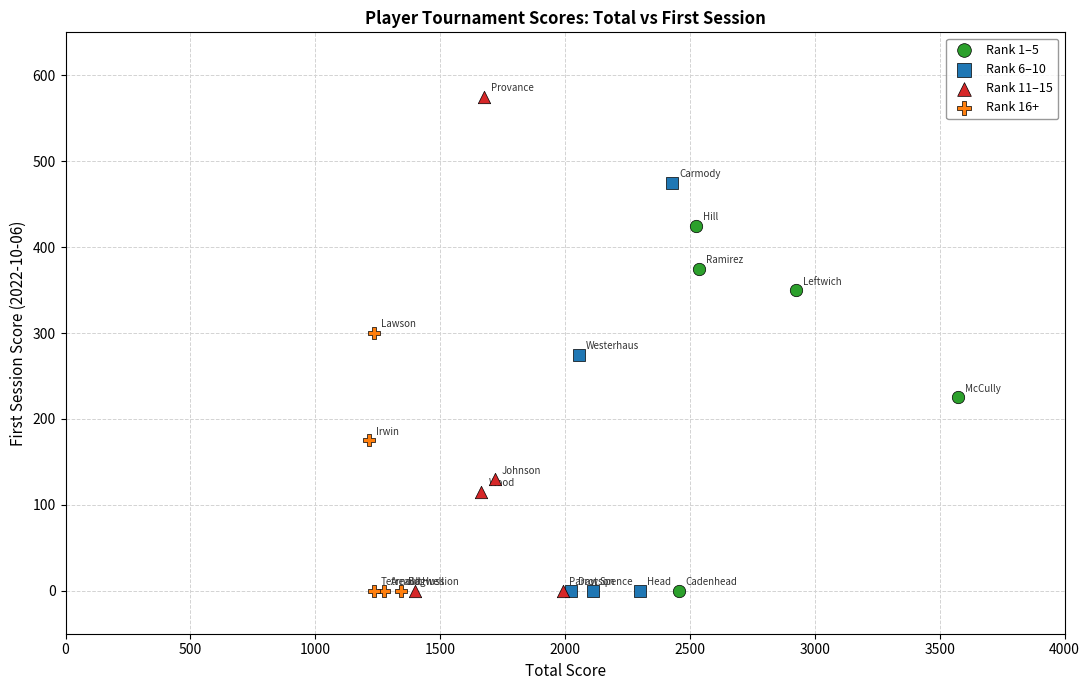

Which series reaches the maximum Y coordinate?

Rank 11–15